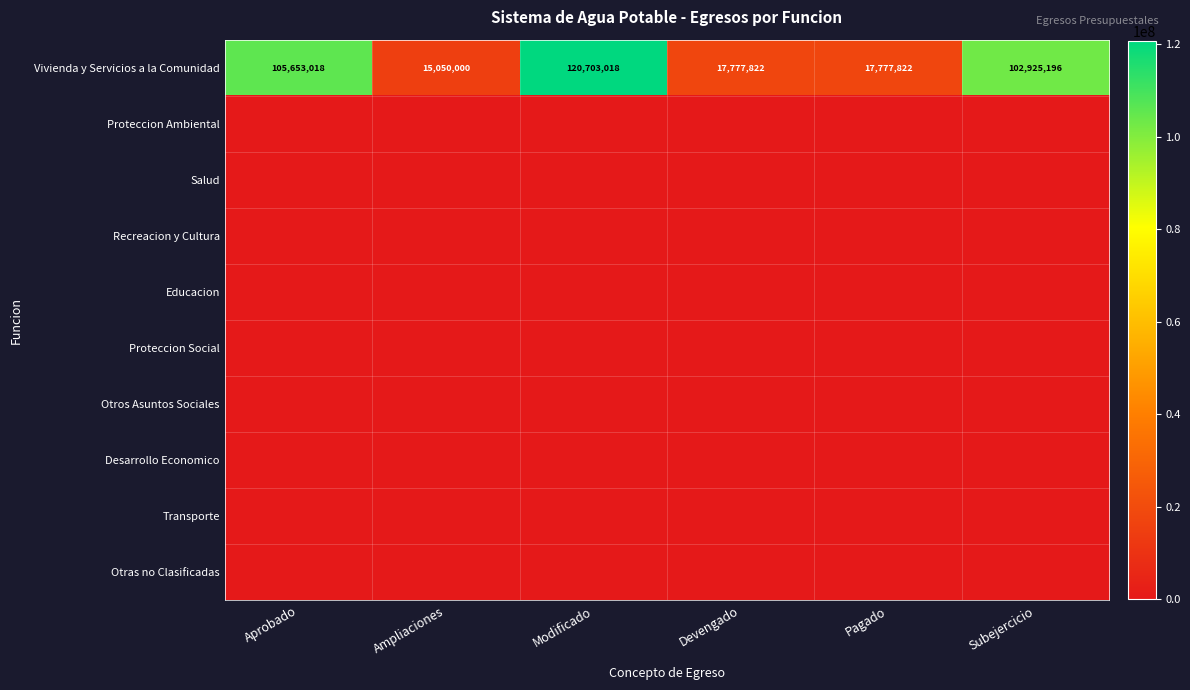

Is it true that Vivienda y Servicios a la Comunidad equals 25574971.4 at Devengado?

False